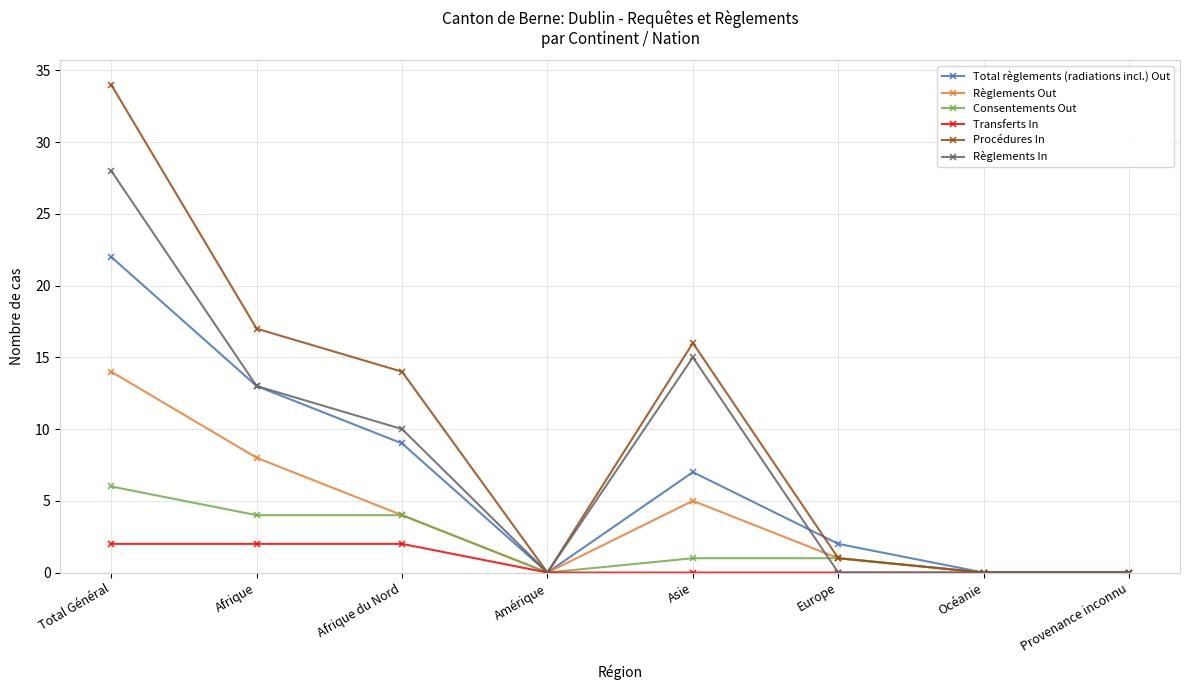

List the series in order of their peak value, highest first.

Procédures In, Règlements In, Total règlements (radiations incl.) Out, Règlements Out, Consentements Out, Transferts In